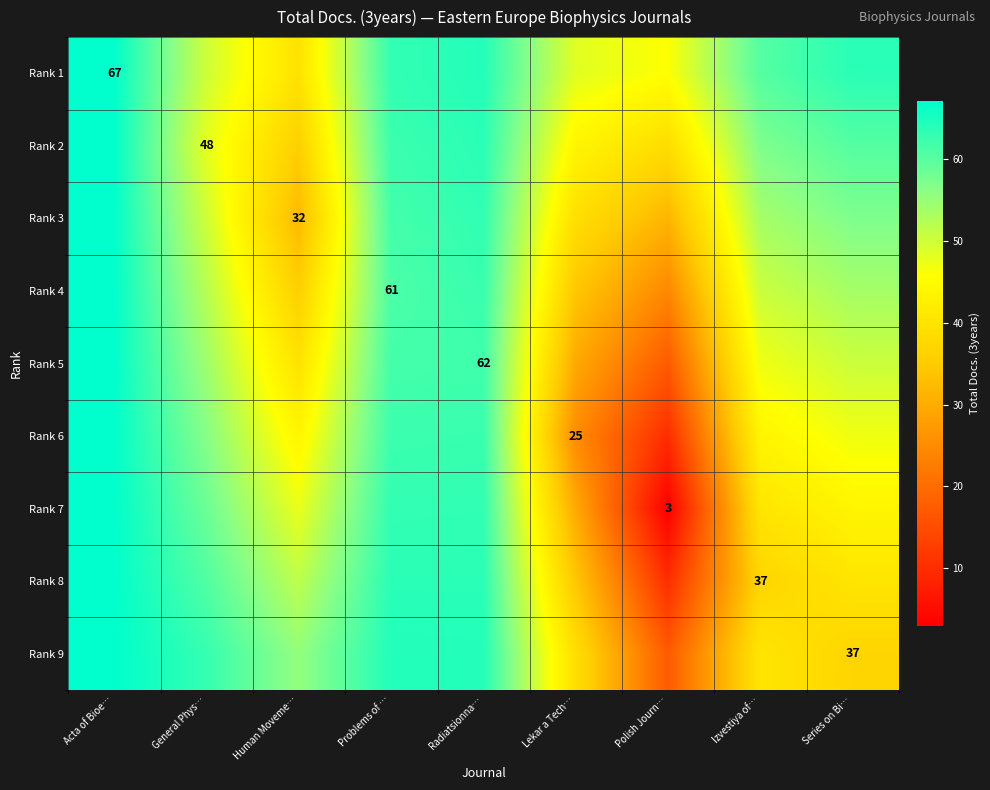

At General Phys…, list the series in order from largest to smallest.

Rank 9, Rank 8, Rank 7, Rank 6, Rank 5, Rank 4, Rank 1, Rank 3, Rank 2